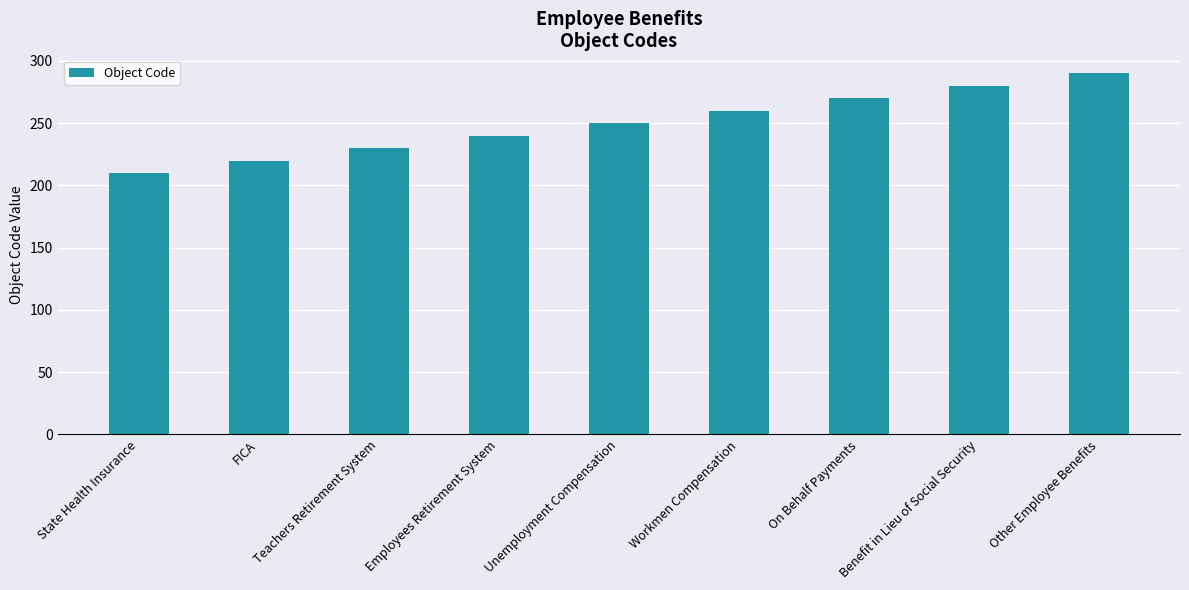

The chart shows a value of 250 at Unemployment Compensation. True or false?

True